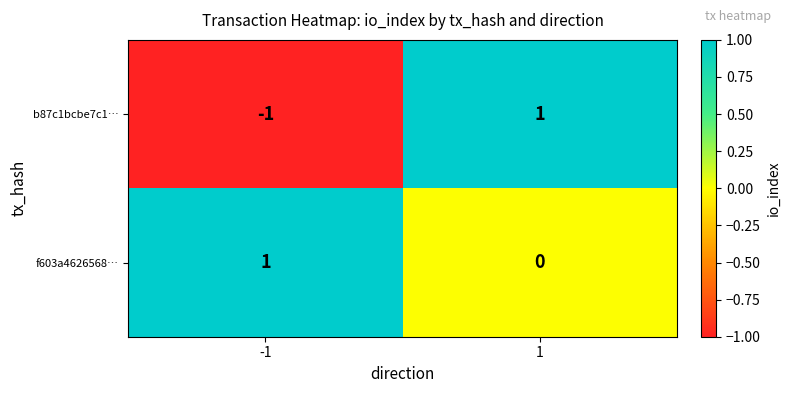

The f603a4626568… series shows 2 at -1. True or false?

False